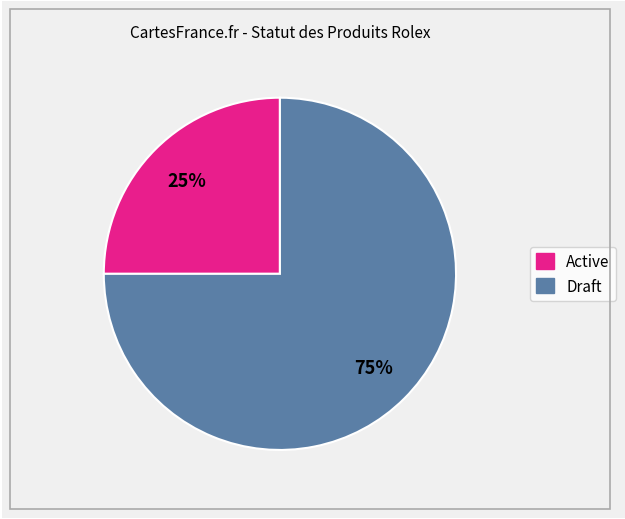

Is there any slice that represents more than half of the pie?

Yes